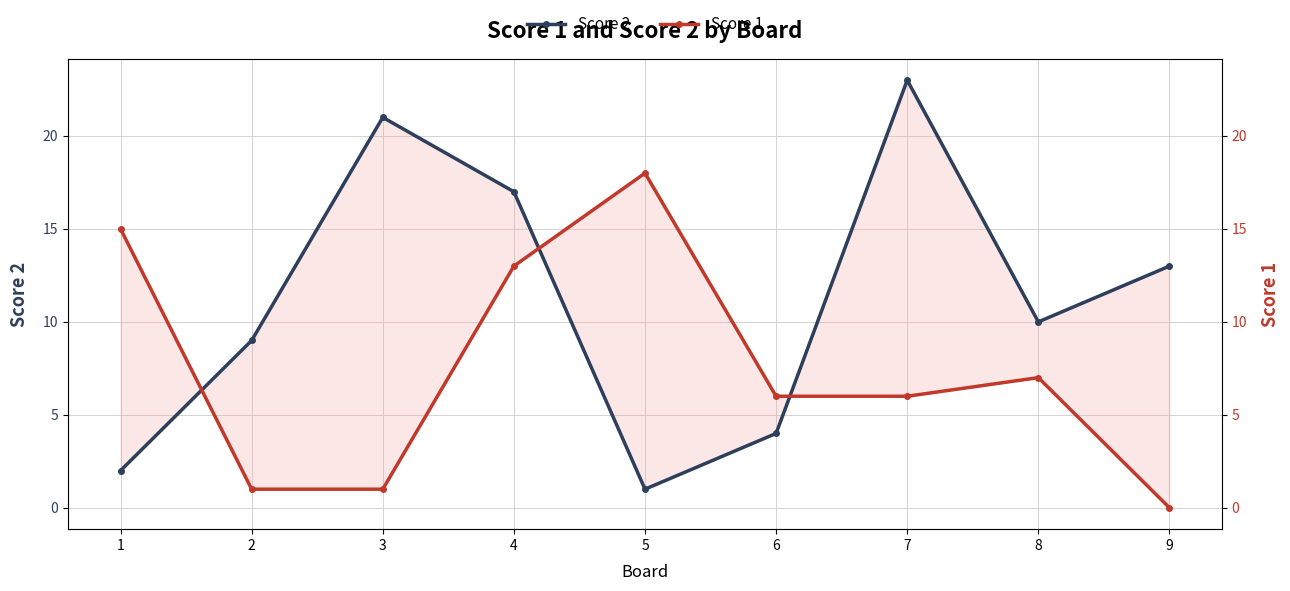

Rank the categories by Score 2 value from lowest to highest.

5, 1, 6, 2, 8, 9, 4, 3, 7